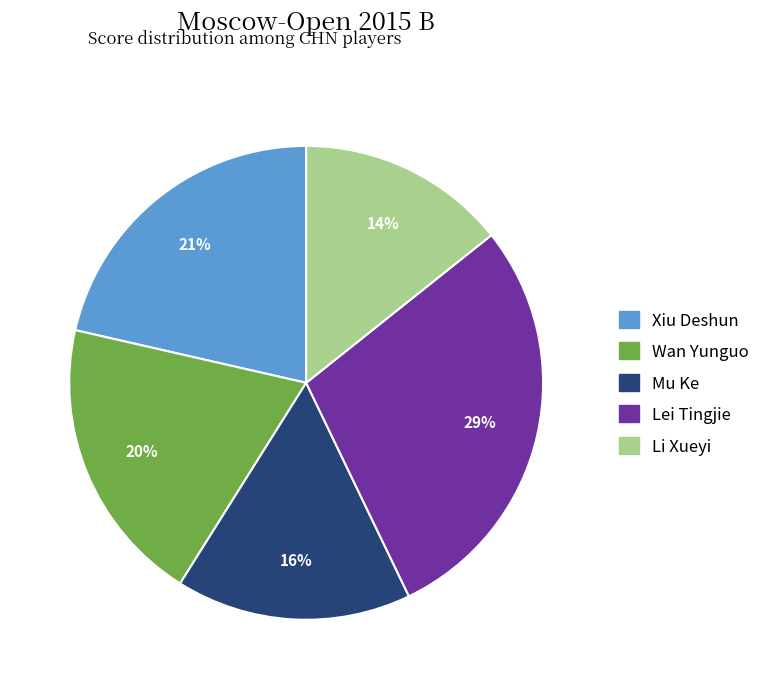

Is there a majority slice in this chart?

No